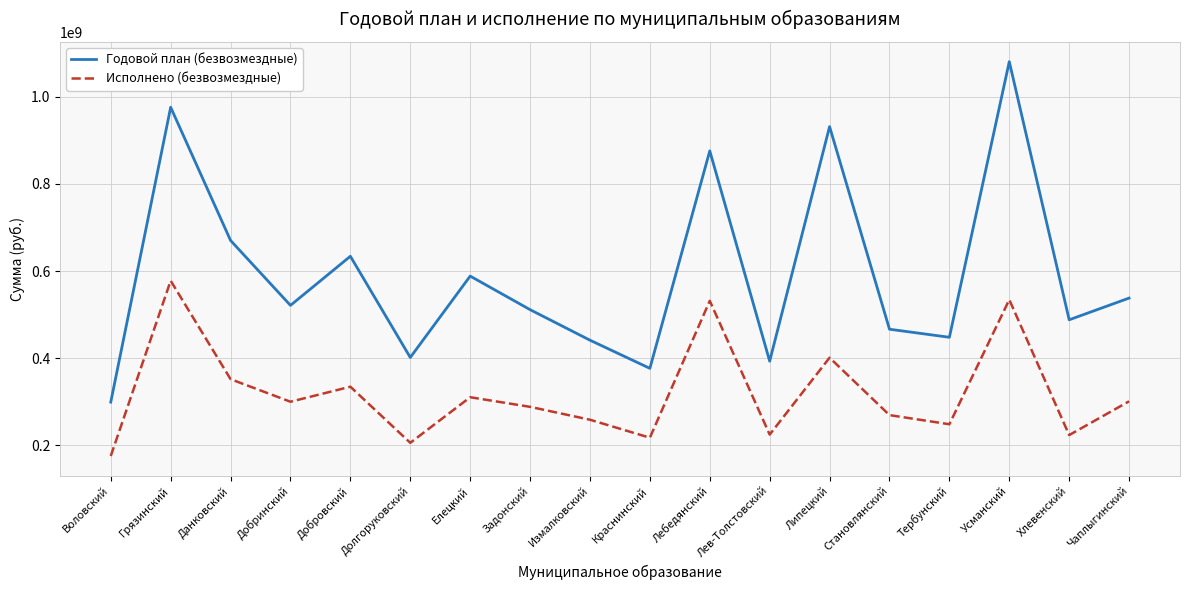

Is this an area chart (filled region under the line)?

No